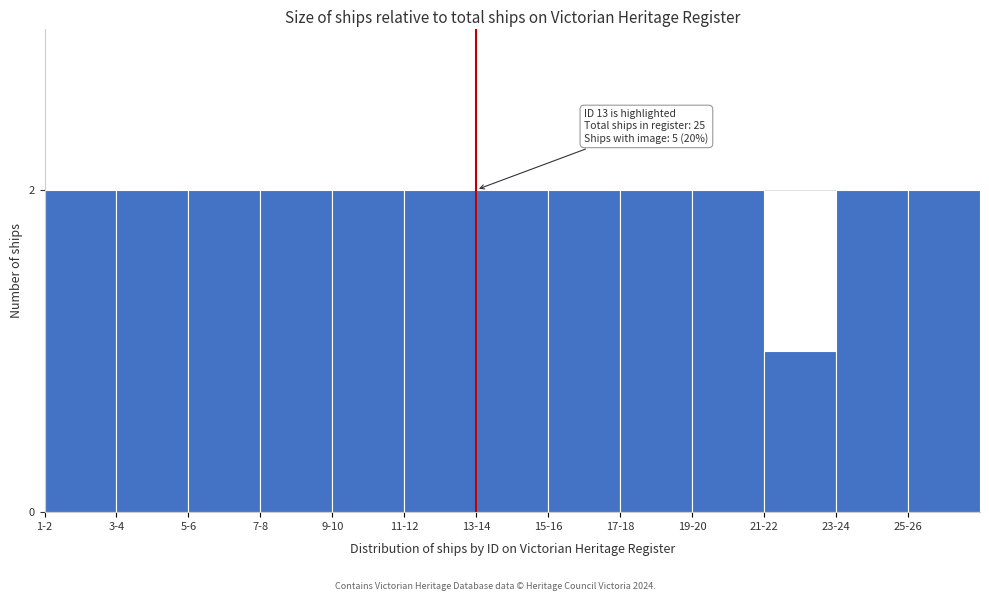

Reading right to left, transcribe all the data shown in this chart.

25-26=2	23-24=2	21-22=1	19-20=2	17-18=2	15-16=2	13-14=2	11-12=2	9-10=2	7-8=2	5-6=2	3-4=2	1-2=2